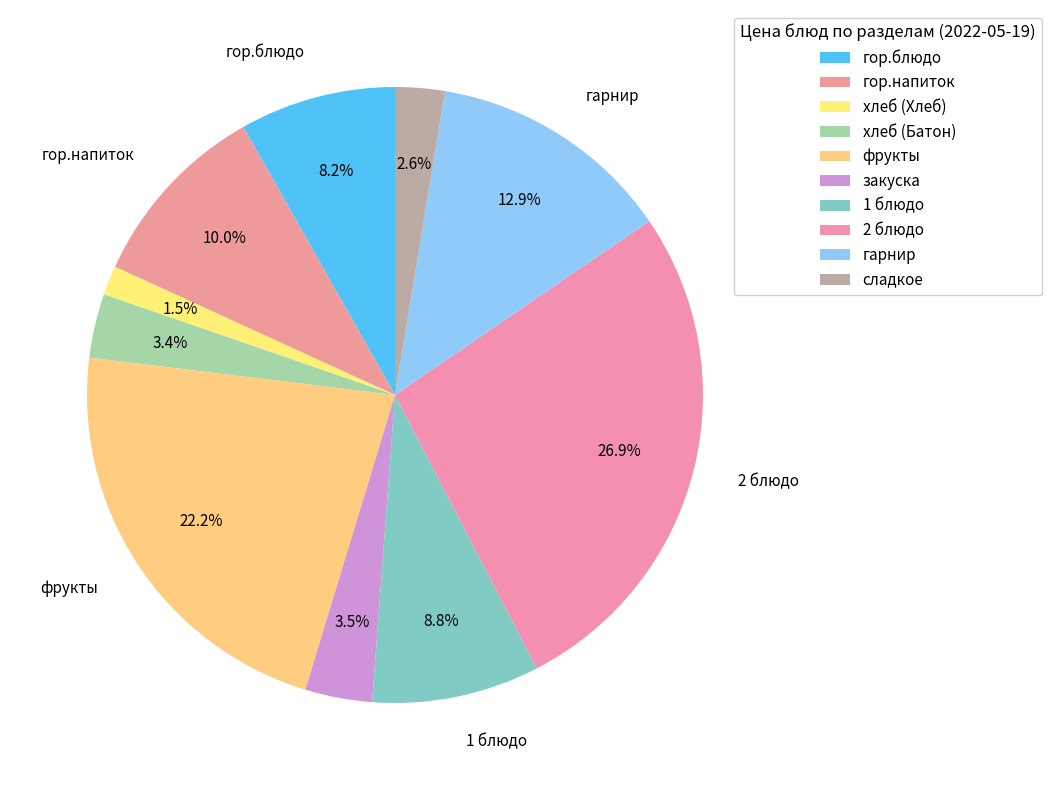

What percentage is the гор.напиток slice, to the nearest percent?

10%